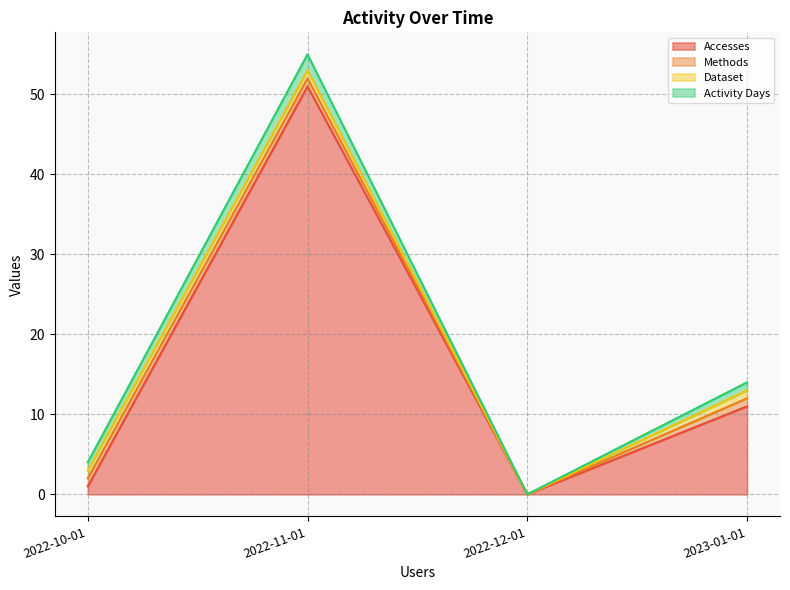

What is the maximum value for Methods?

1